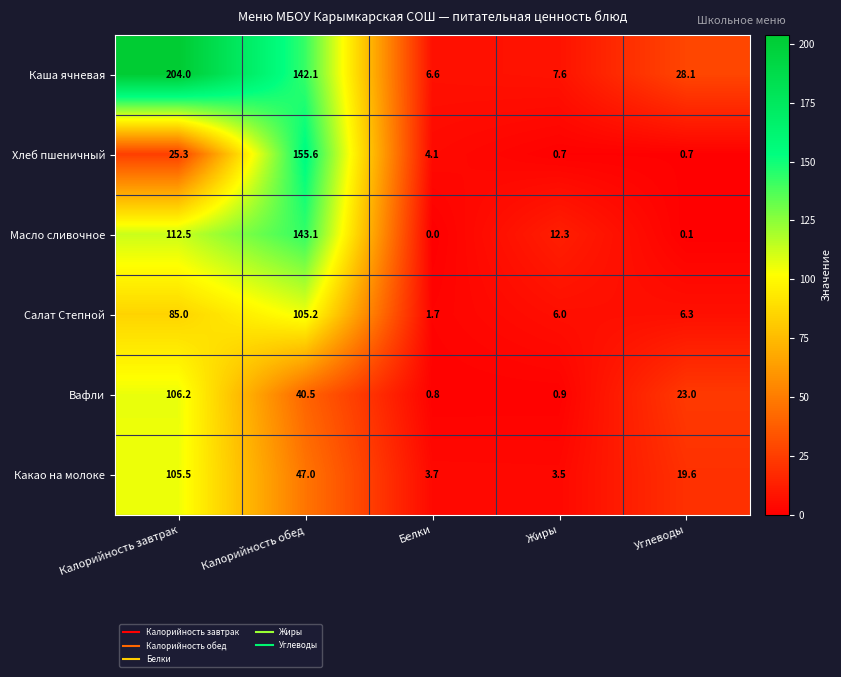

At which label is Салат Степной closest to 53?

Калорийность завтрак